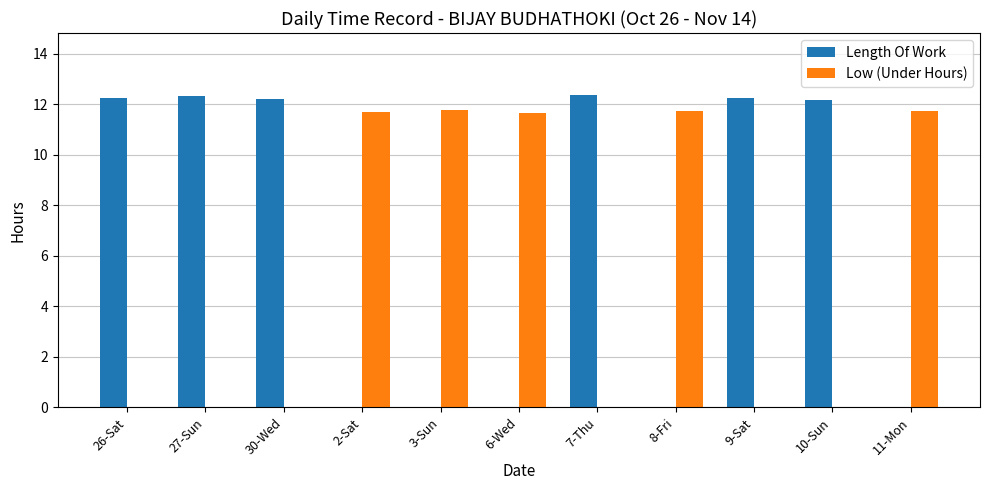

Where does the Length Of Work series first go above 12?

26-Sat